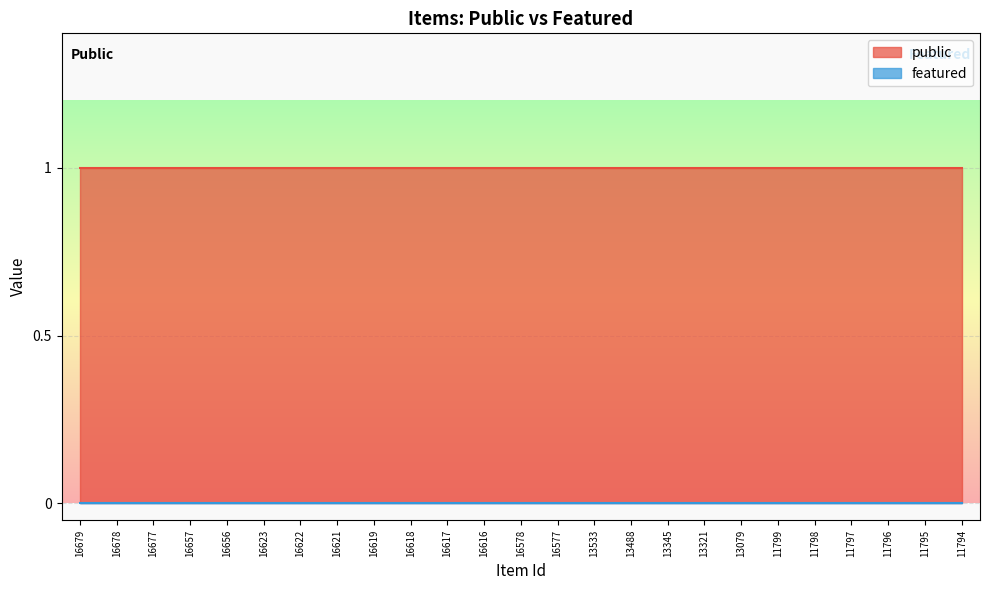

List the series in order of their overall mean, lowest first.

featured, public